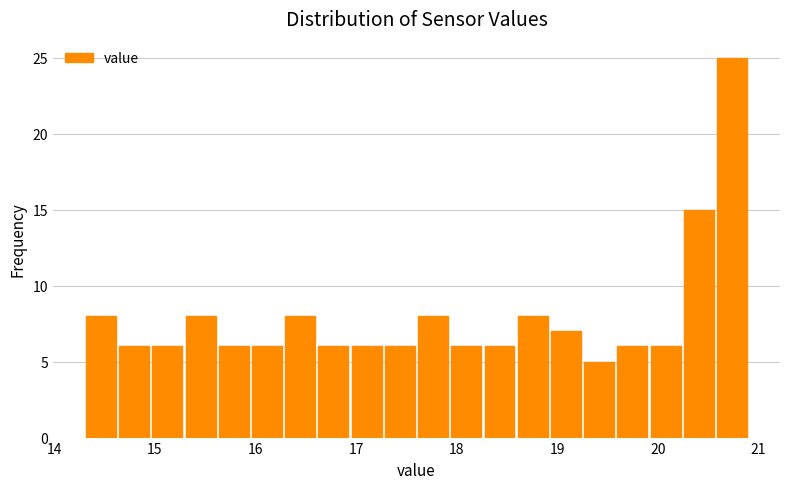

Read against the x-axis, roughly where is the centre of the tallest bar?

20.7